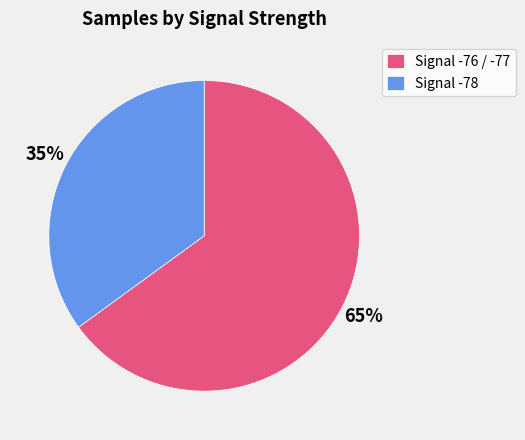

Approximately how many times larger is the value at Signal -78 compared to Signal -76 / -77?

0.5